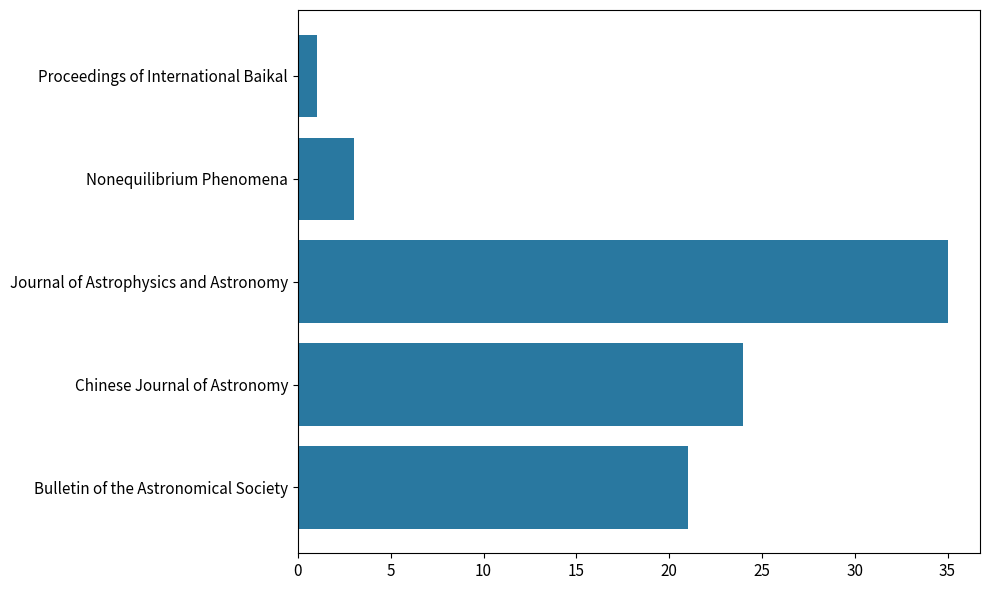

True or false: the data shows 21 at Bulletin of the Astronomical Society.

True